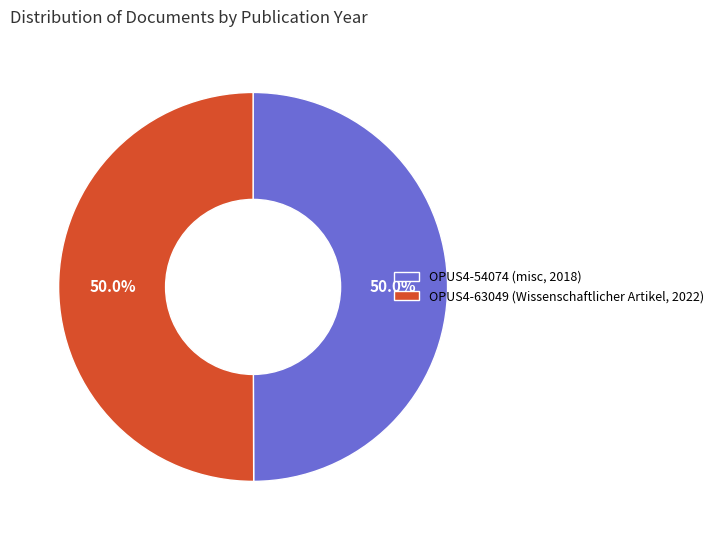

What is the ratio of the value at OPUS4-54074 (misc, 2018) to the value at OPUS4-63049 (Wissenschaftlicher Artikel, 2022)?

1.0